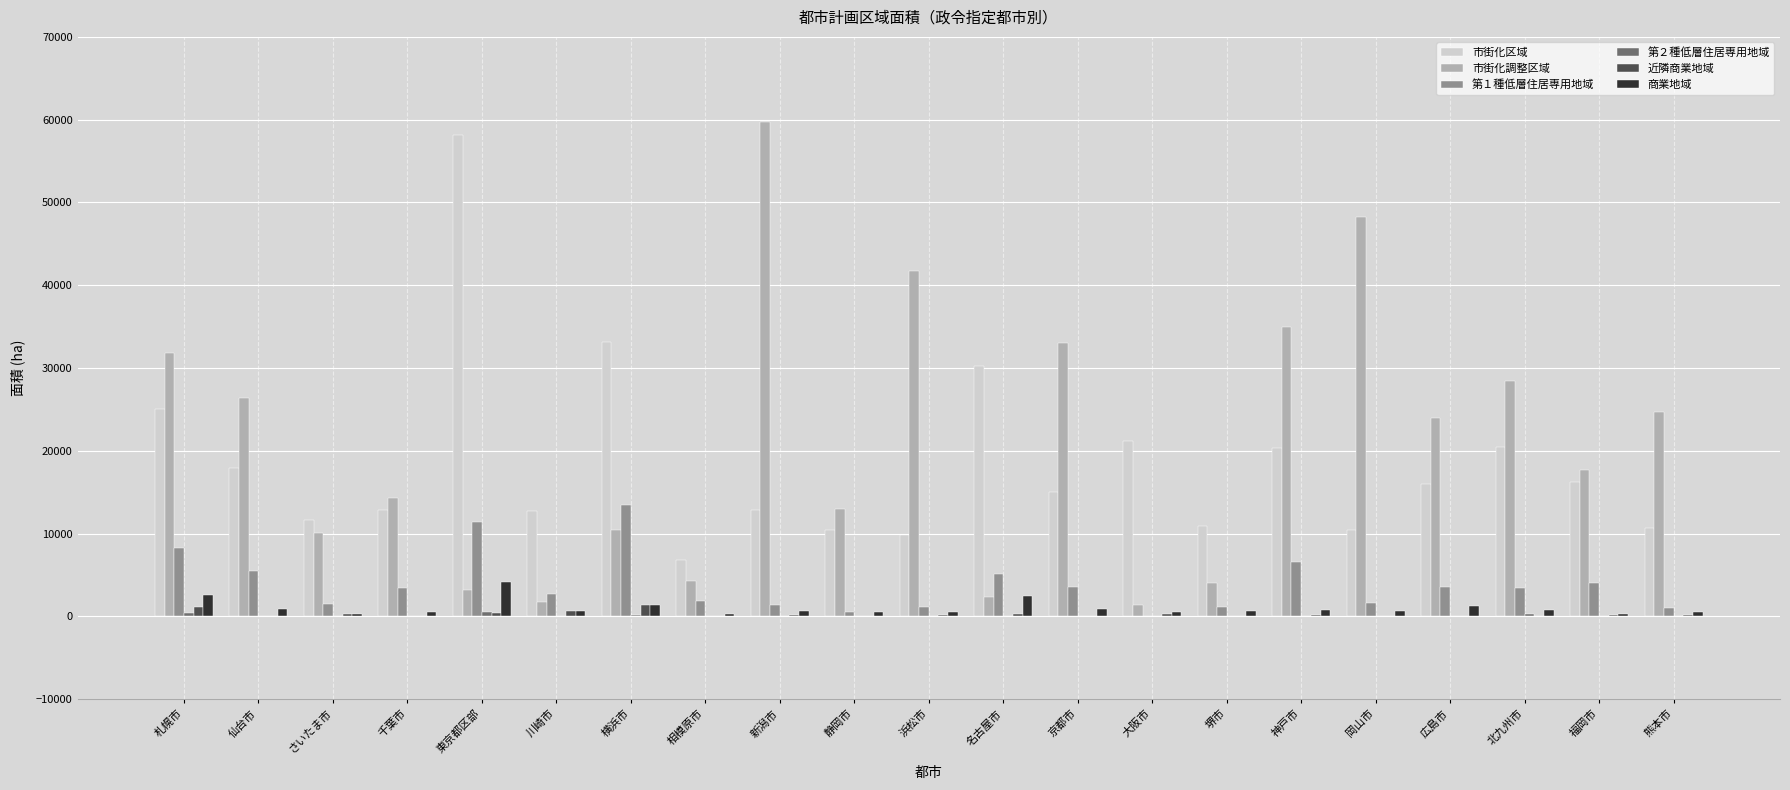

Which series changed the most between 名古屋市 and 広島市?

市街化調整区域